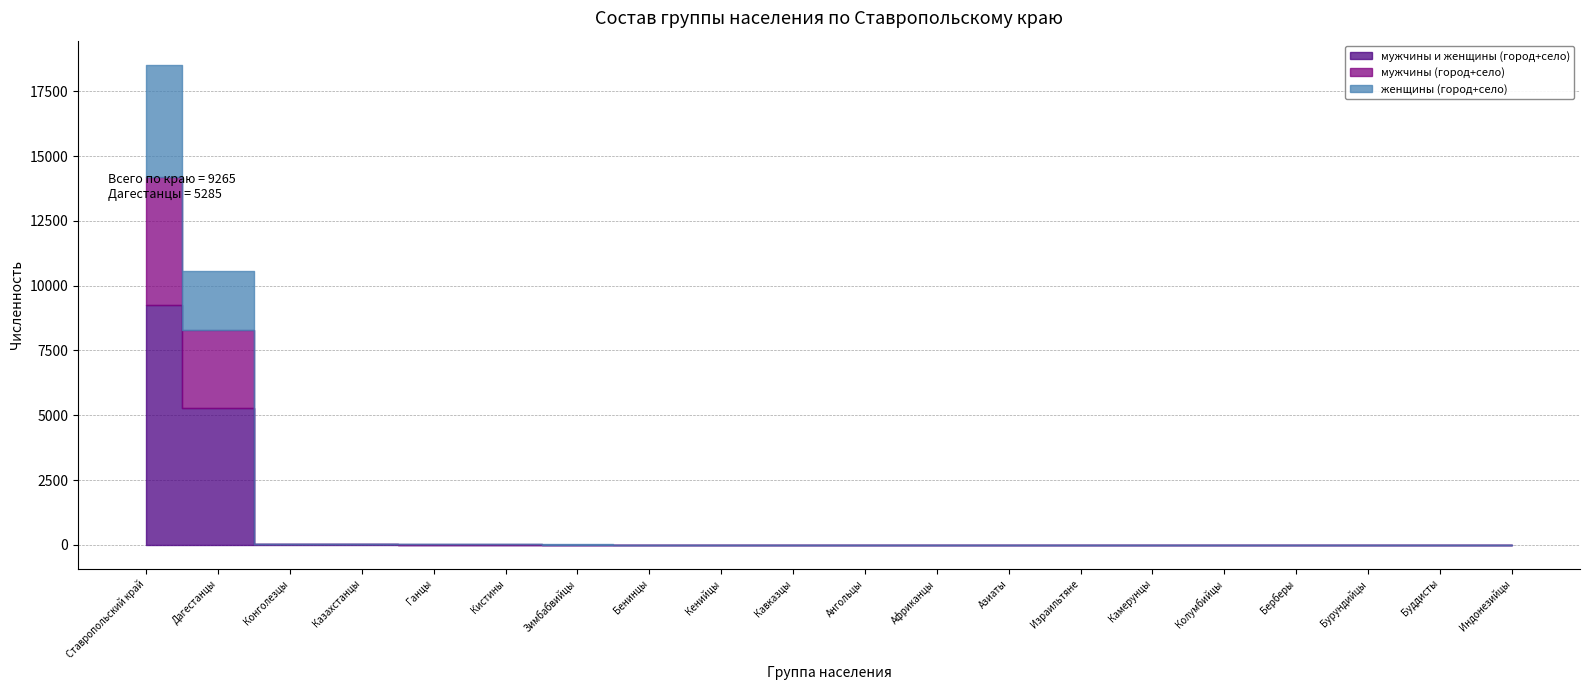

What is the difference between the maximum and minimum values in the женщины (город+село) series?

4342